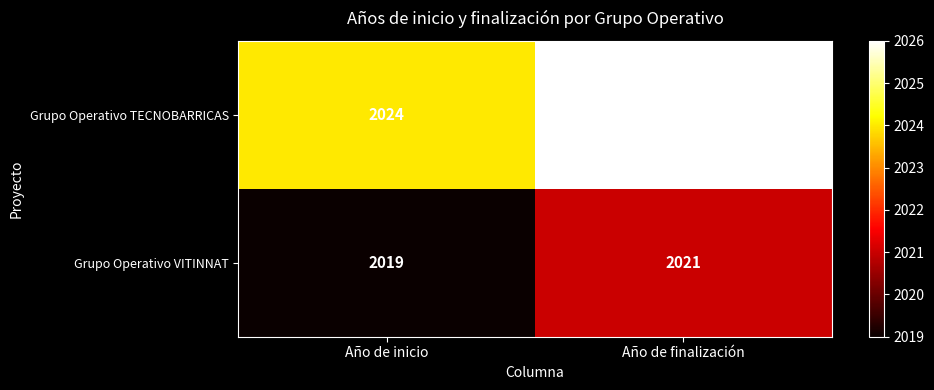

At Año de finalización, list the series in order from smallest to largest.

Grupo Operativo VITINNAT, Grupo Operativo TECNOBARRICAS